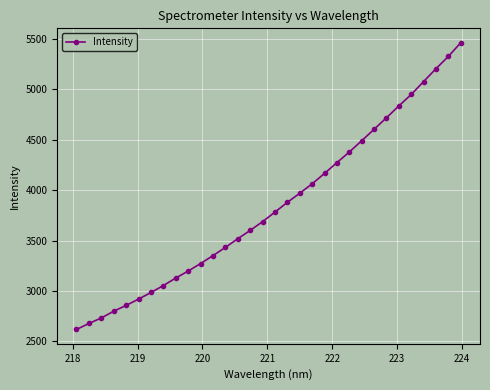

What is the sum of all values?

123012.3